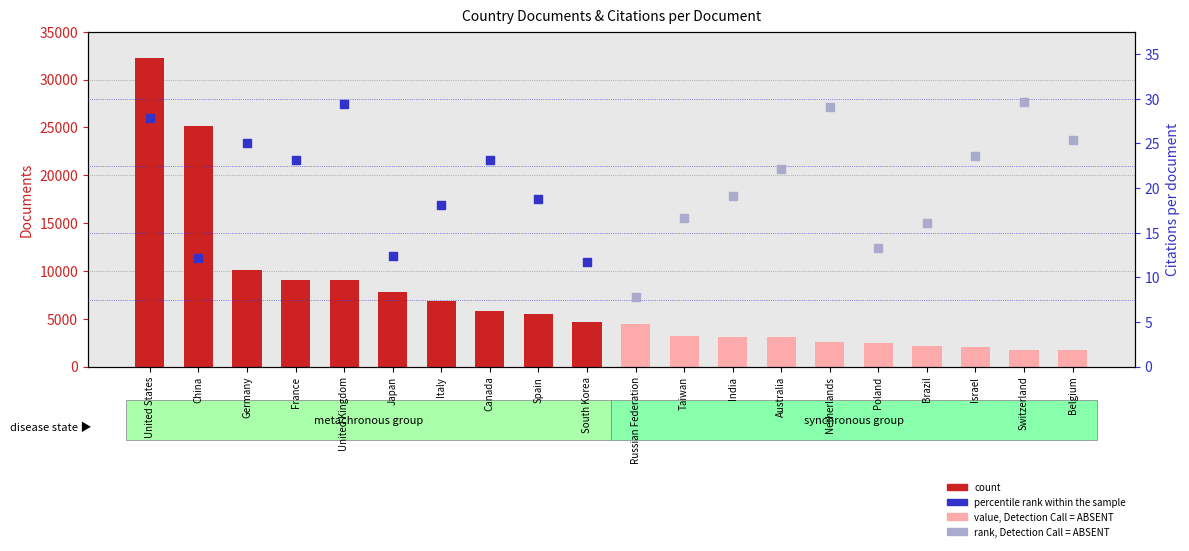

What is the change in value from Australia to Israel?

-1110